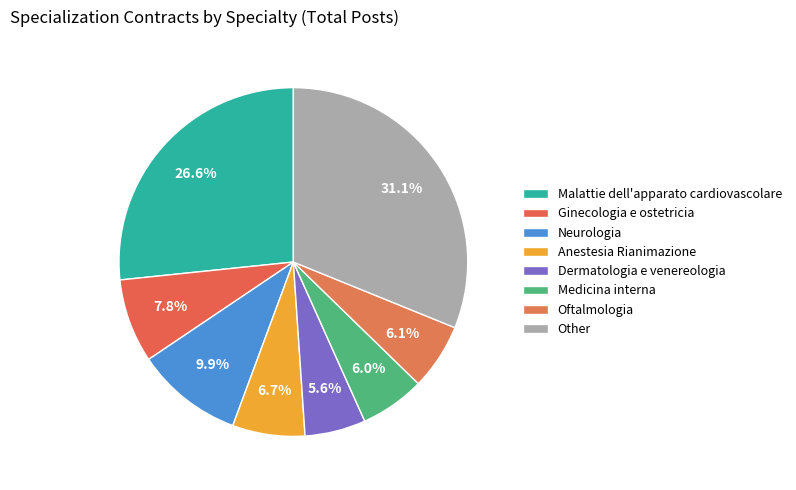

To the nearest percent, what is the difference between the Malattie dell'apparato cardiovascolare and Neurologia slice percentages?

17%